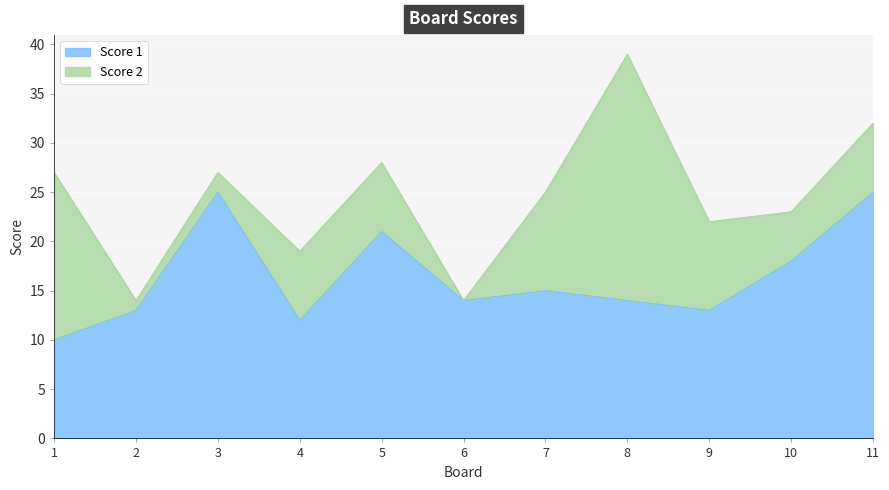

What is the average value?

16